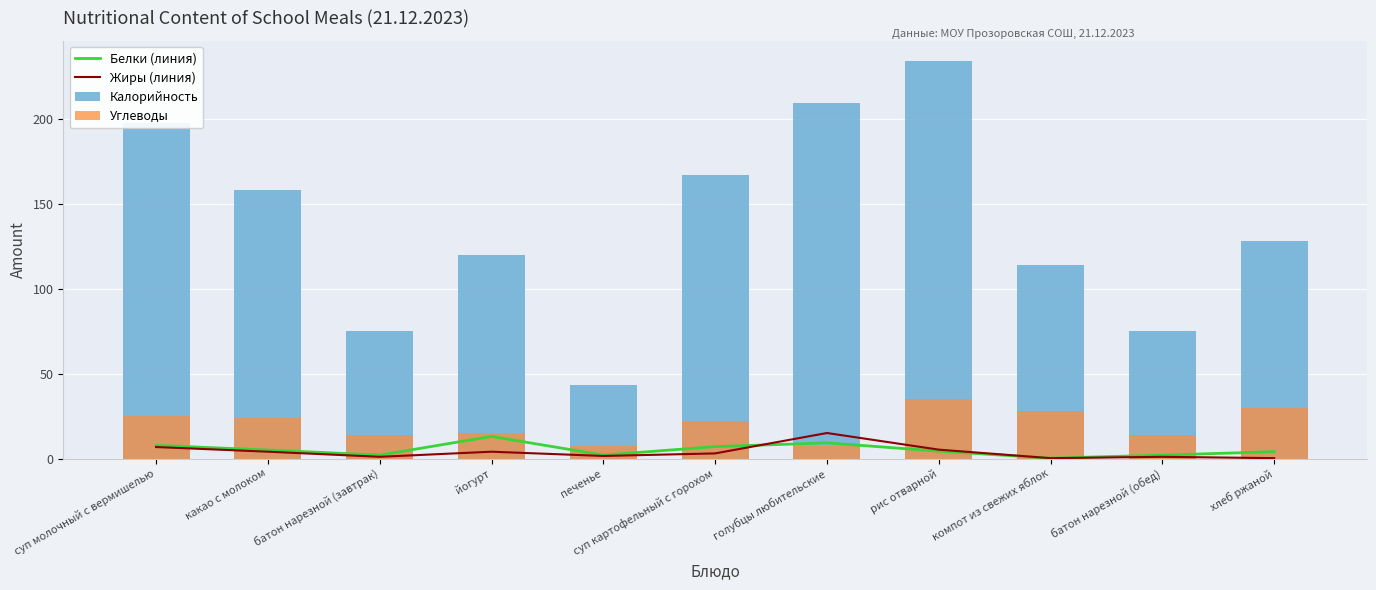

What is the sum of the Белки (линия) values at печенье and йогурт?

15.0